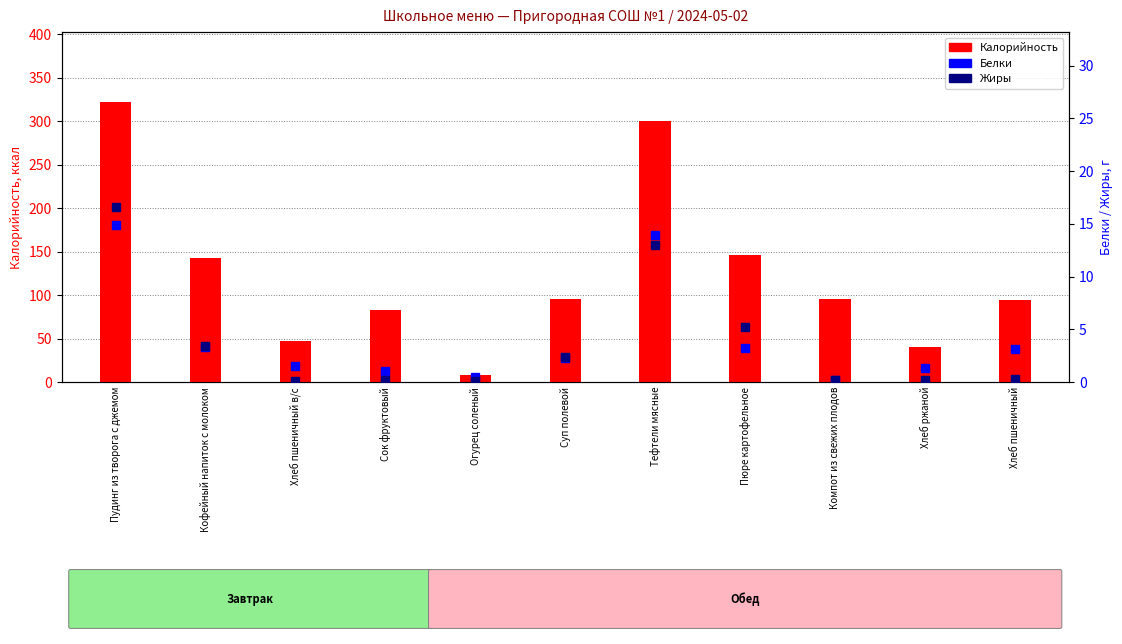

What are all the series names shown in the legend?

Калорийность, Белки, Жиры